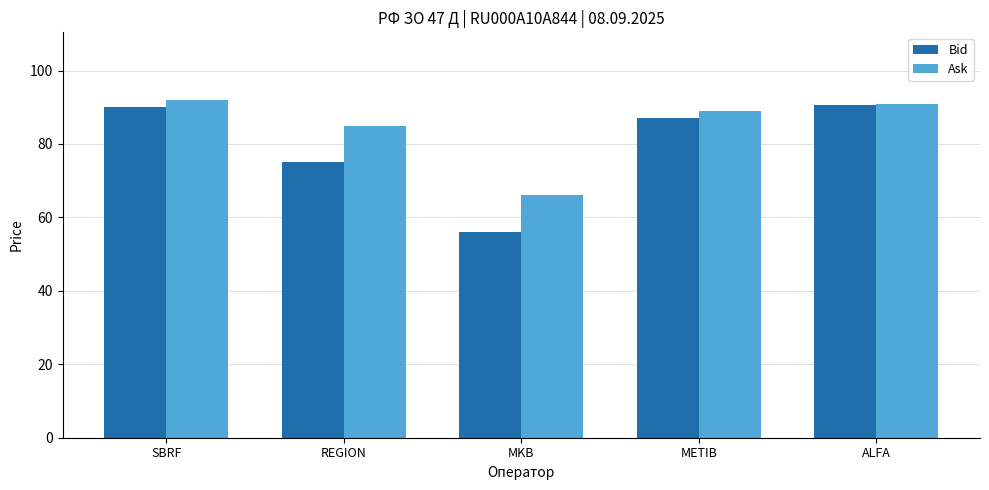

Is the value of Ask at ALFA greater than the value of Bid at REGION?

Yes